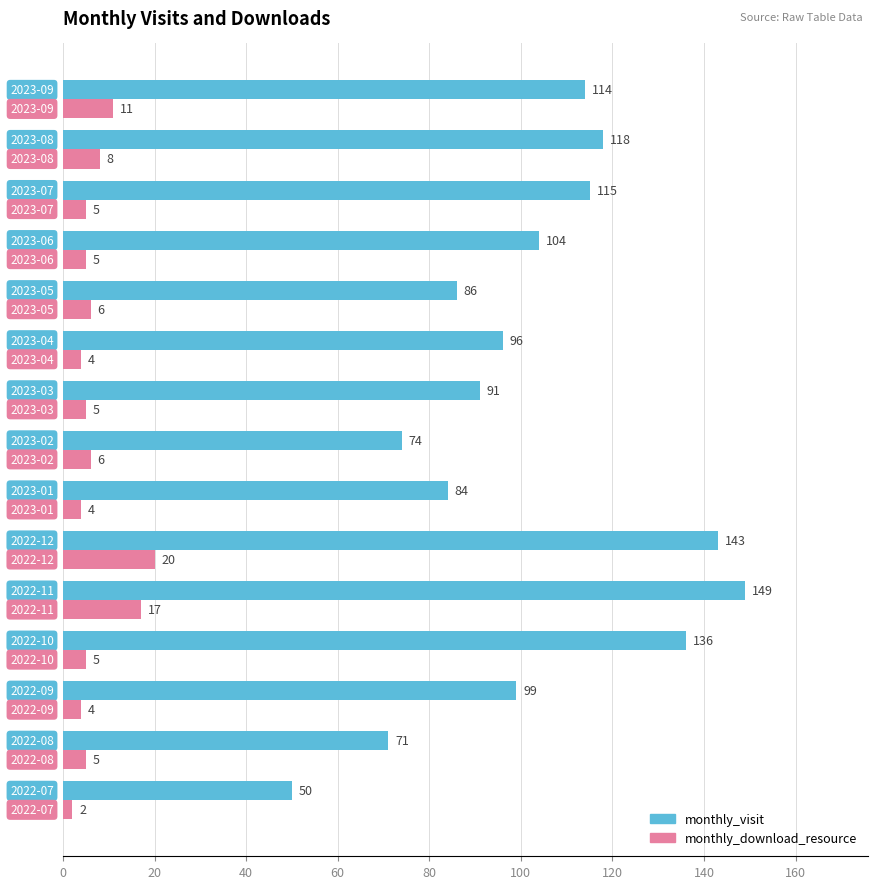

What is the greatest value displayed?

149